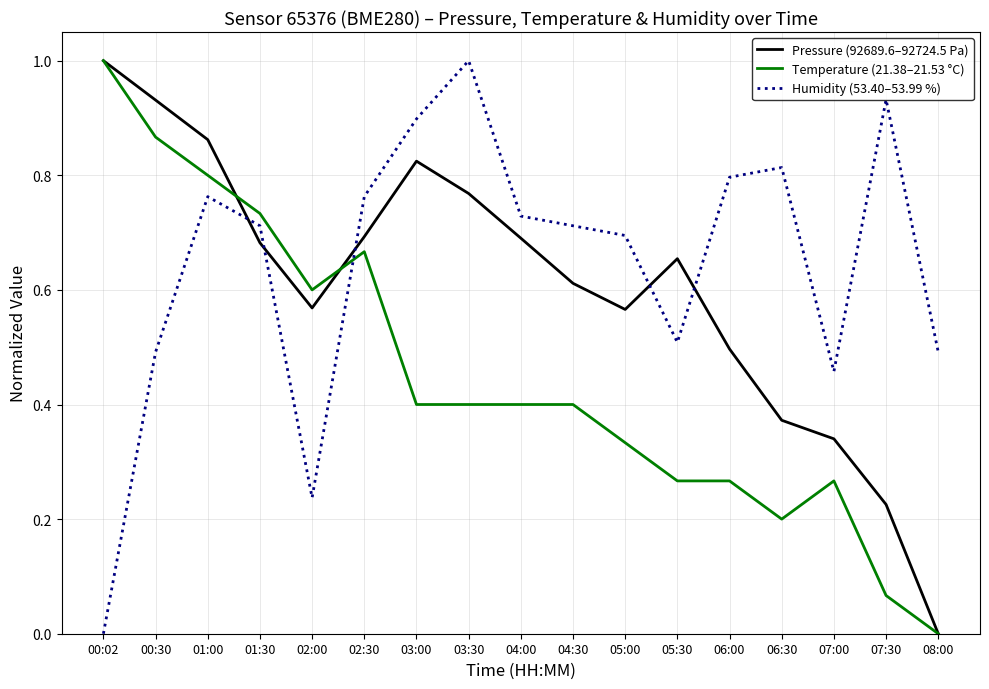

What is the highest value of the Temperature (21.38–21.53 °C) series?

1.0